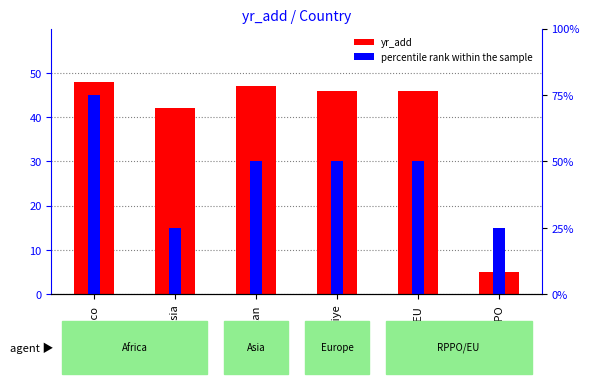

How many data points in yr_add are less than 46?

2